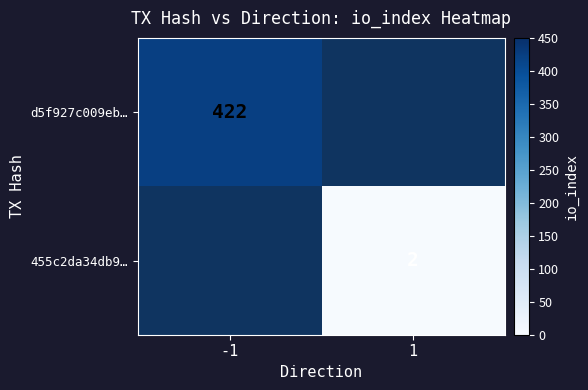

Is the value of 455c2da34db9… at 1 greater than the value of d5f927c009eb… at -1?

No